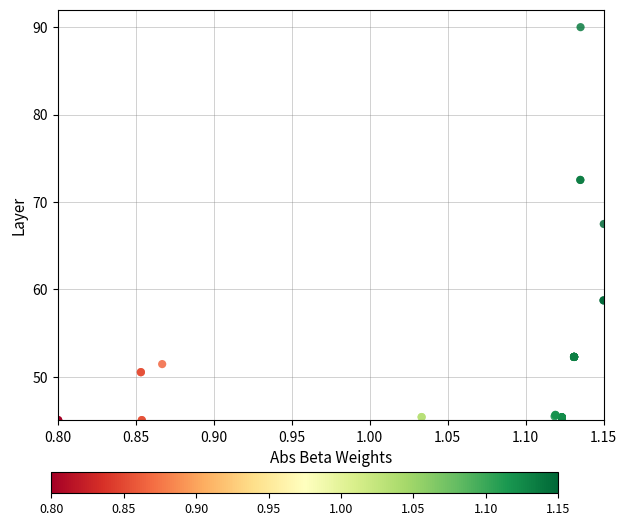

What Y value in the scatter plot is closest to 67?

67.5